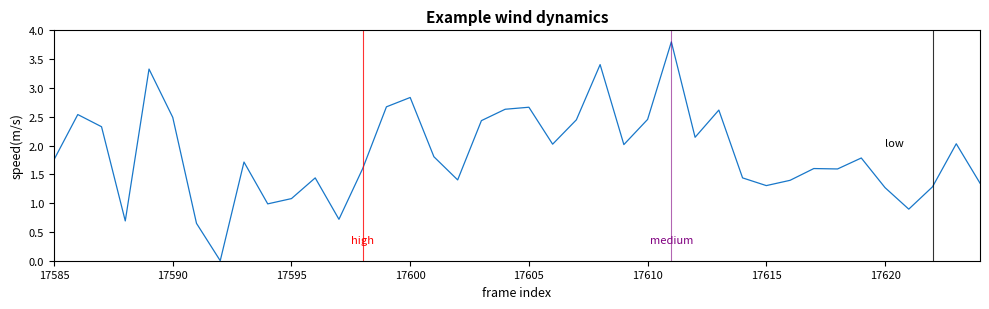

What is the maximum value shown in the chart?

3.8